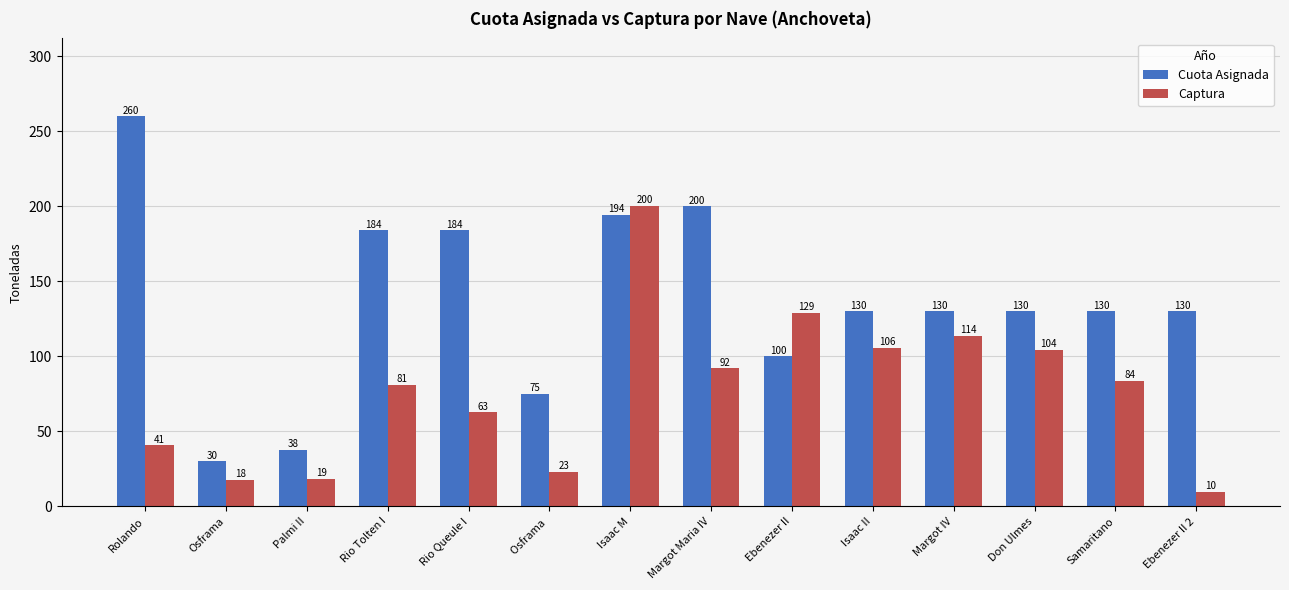

What are all the series names shown in the legend?

Cuota Asignada, Captura